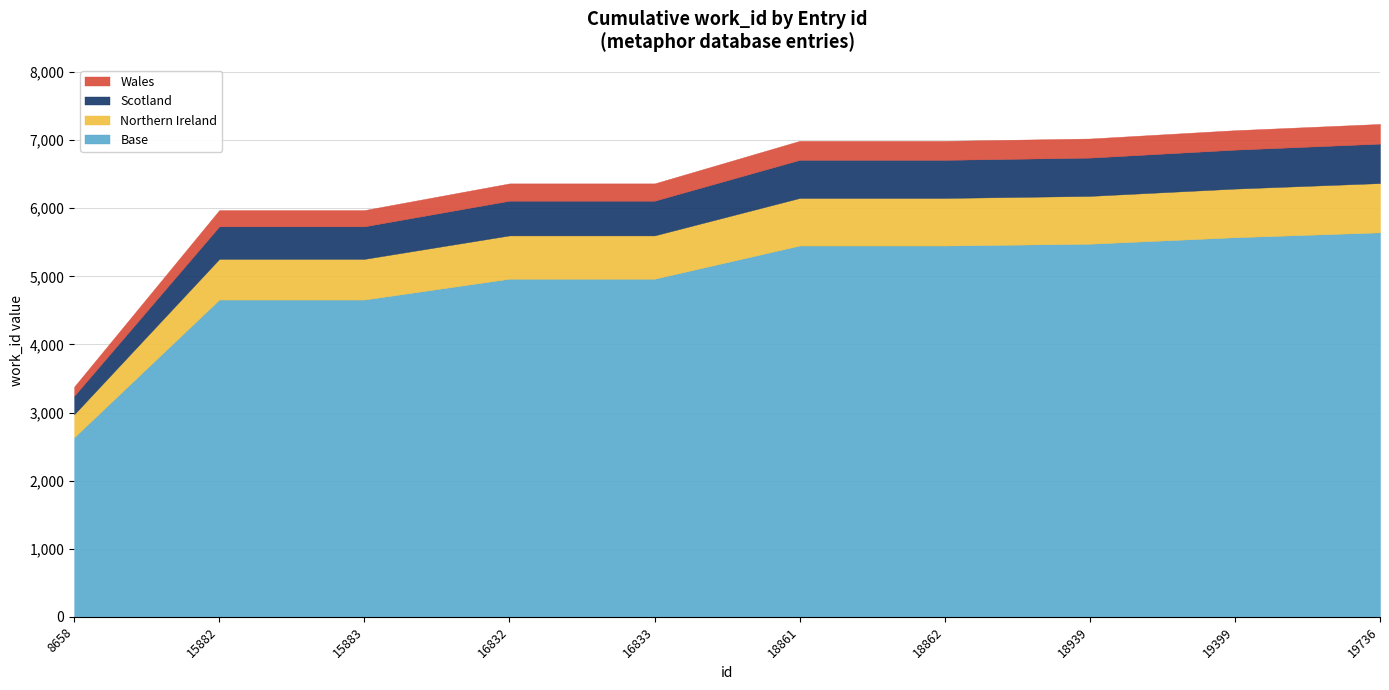

The value at 18939 is 7024. True or false?

True